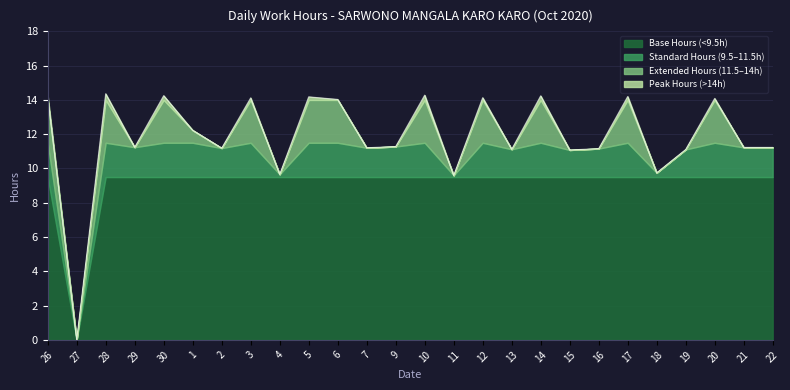

Read the value at 21.

11.2